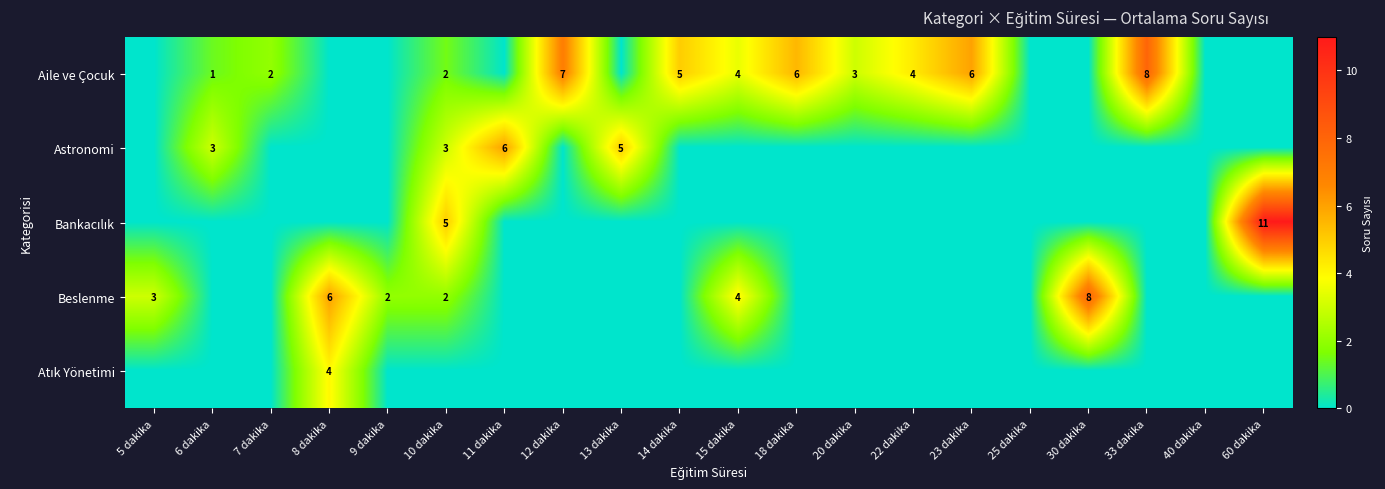

Is it true that Beslenme equals 3 at 15 dakika?

False